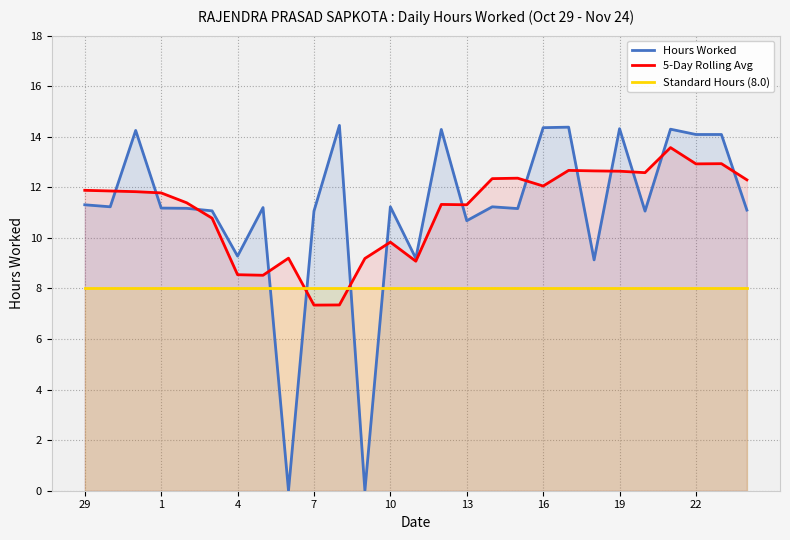

What is the difference between the maximum and minimum values in the Hours Worked series?

14.4